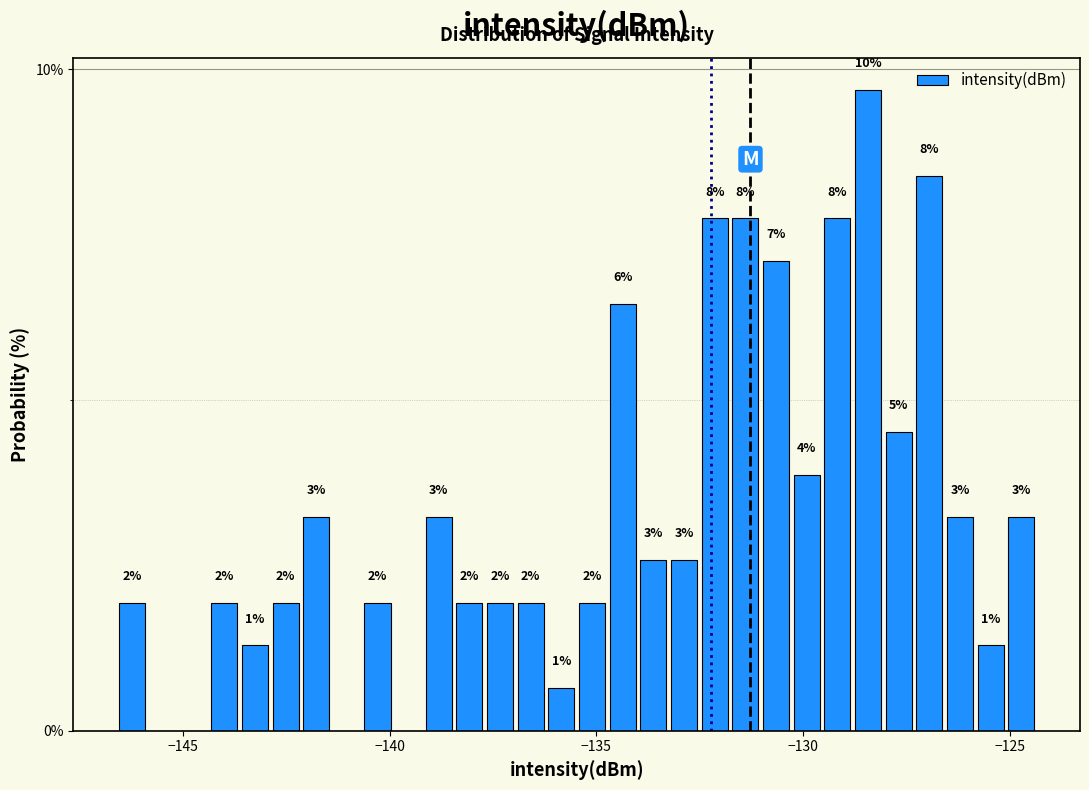

Read against the x-axis, roughly where is the centre of the tallest bar?

-128.5